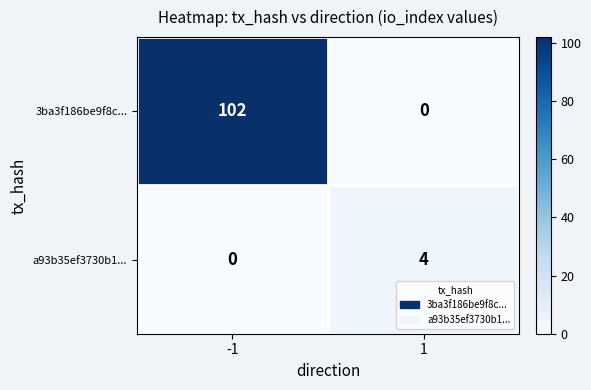

What is the sum of all a93b35ef3730b1... values?

4